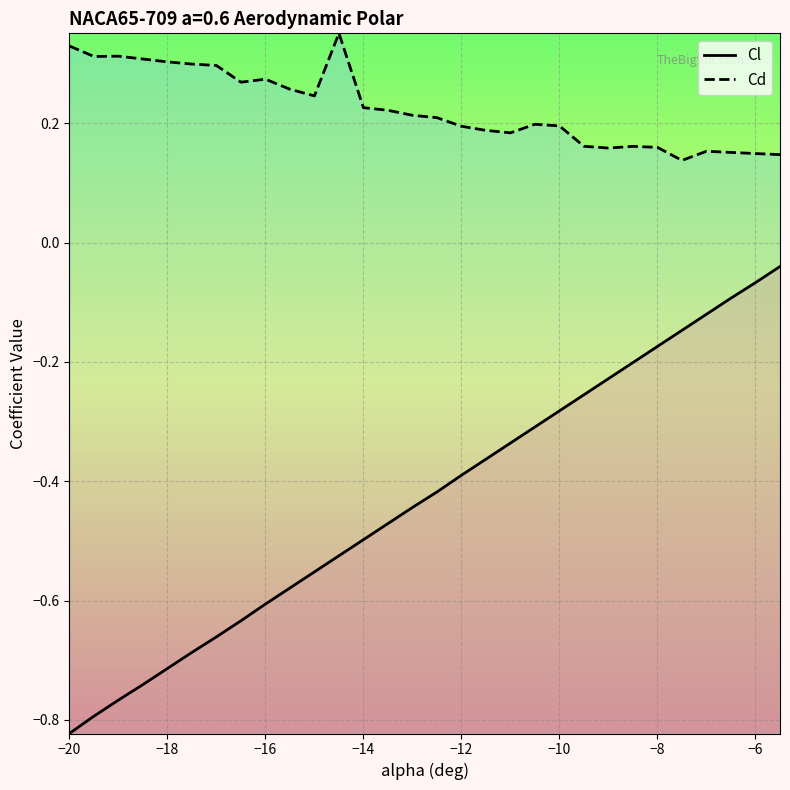

How many distinct data groups are displayed?

2